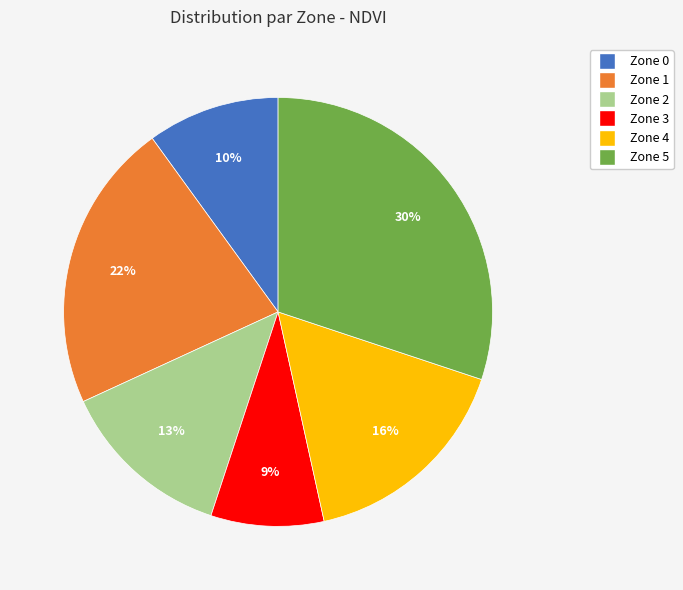

Which category has the smallest portion of the pie?

Zone 3